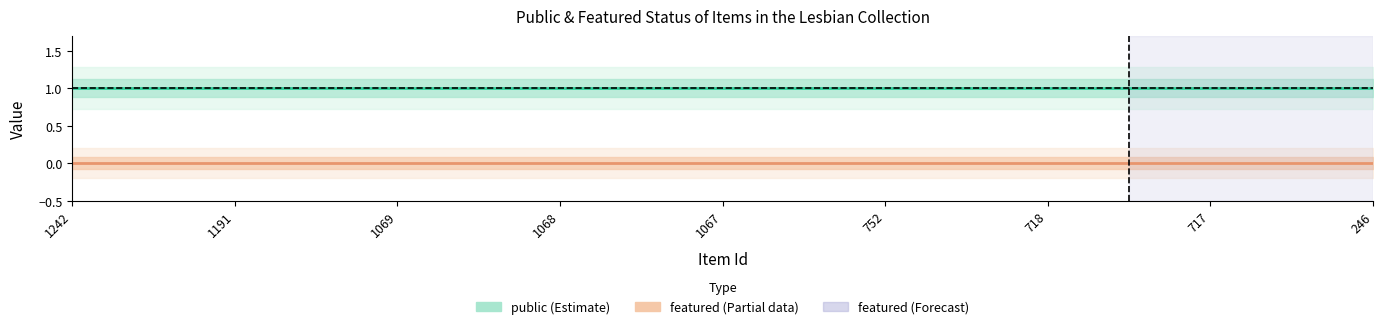

Between 1068 and 246, which series saw the biggest shift?

public